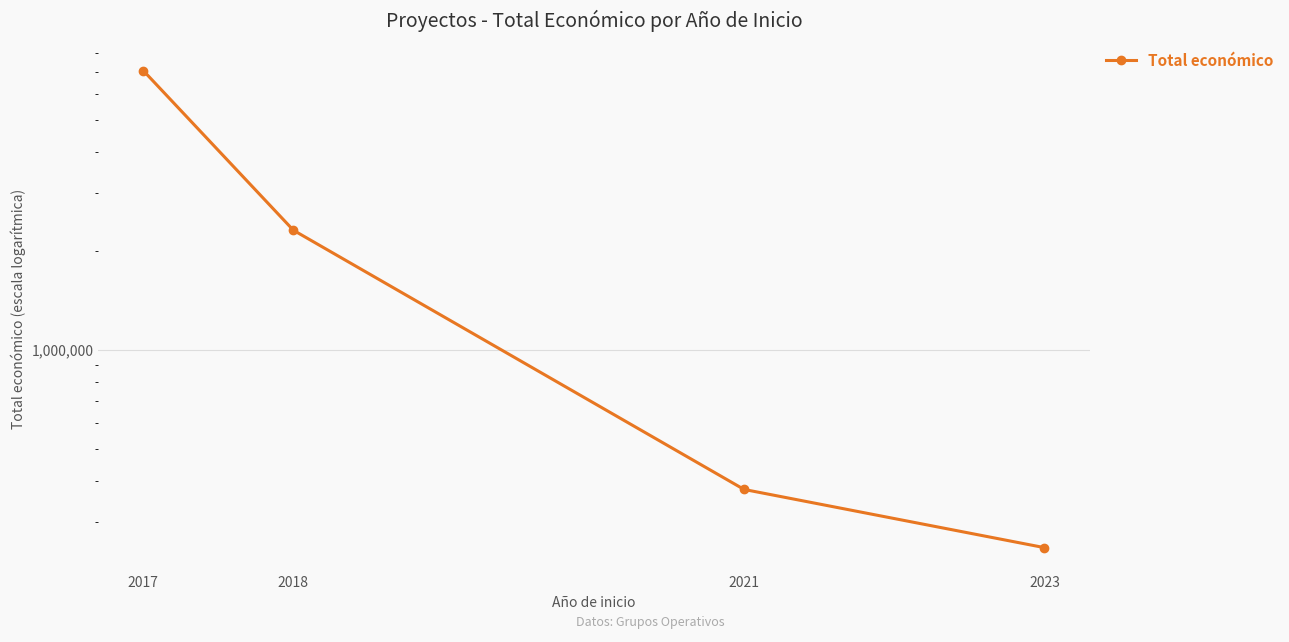

Read the value at 2017.

7056709